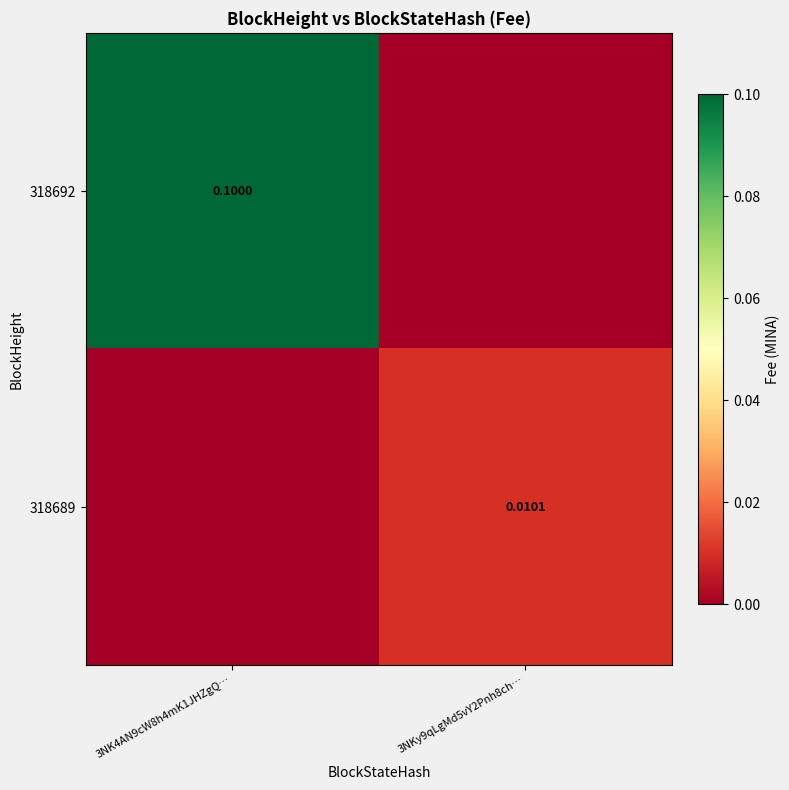

Is the value of 318692 at 3NK4AN9cW8h4mK1JHZgQ… greater than the value of 318689 at 3NKy9qLgMd5vY2Pnh8ch…?

Yes